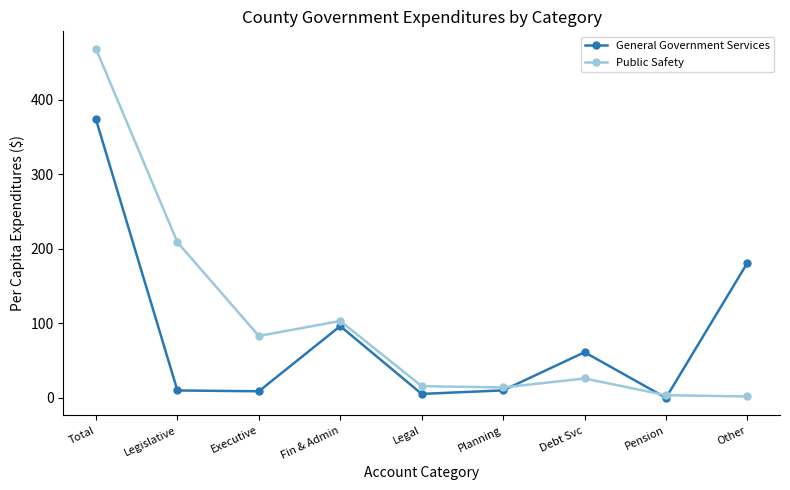

Is the value of General Government Services at Pension greater than the value of Public Safety at Executive?

No